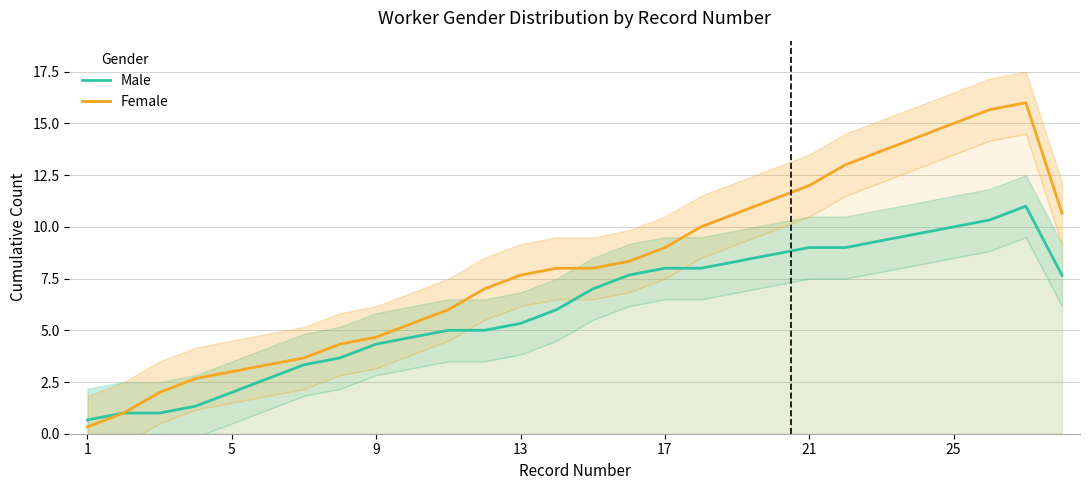

What is the total value across all series at 9?

3.0